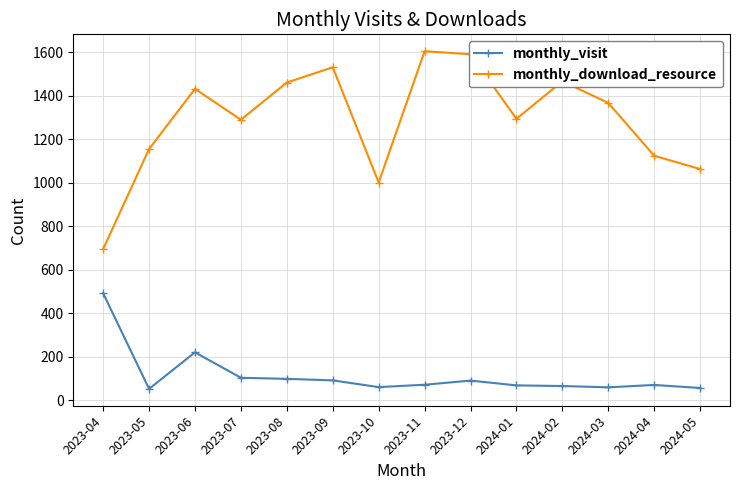

Rank the series by their average value, from lowest to highest.

monthly_visit, monthly_download_resource